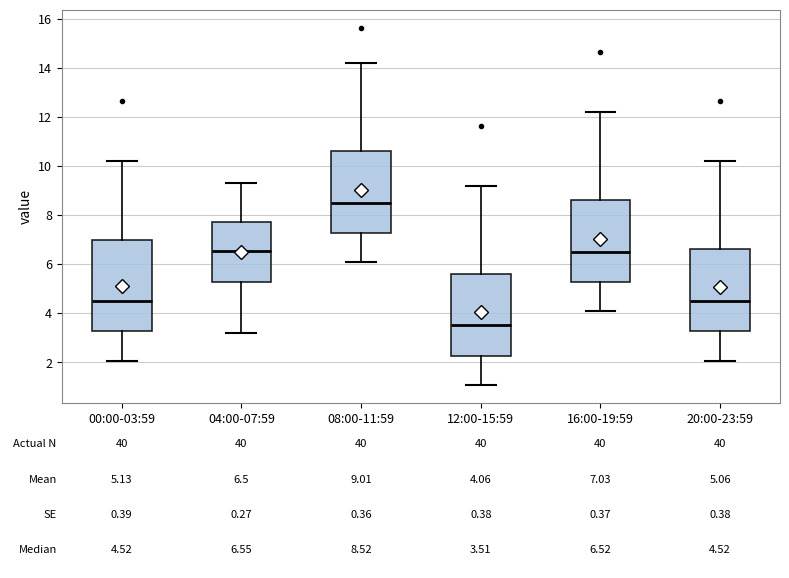

Which box has the highest median line?

08:00-11:59